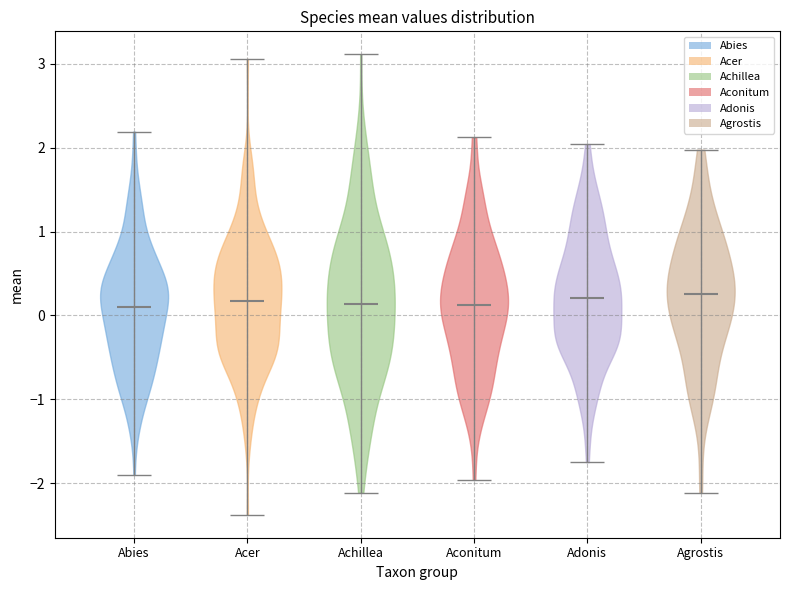

Reading left to right, read every violin against the y-axis: where its median line is, and the lowest and highest points it reaches. The values are not printed on the chart, so give them approximately, as read against the axis.

Abies: median line 0.1, lowest point -1.9, highest point 2.2
Acer: median line 0.2, lowest point -2.4, highest point 3.1
Achillea: median line 0.1, lowest point -2.1, highest point 3.1
Aconitum: median line 0.1, lowest point -2.0, highest point 2.1
Adonis: median line 0.2, lowest point -1.8, highest point 2.0
Agrostis: median line 0.3, lowest point -2.1, highest point 2.0